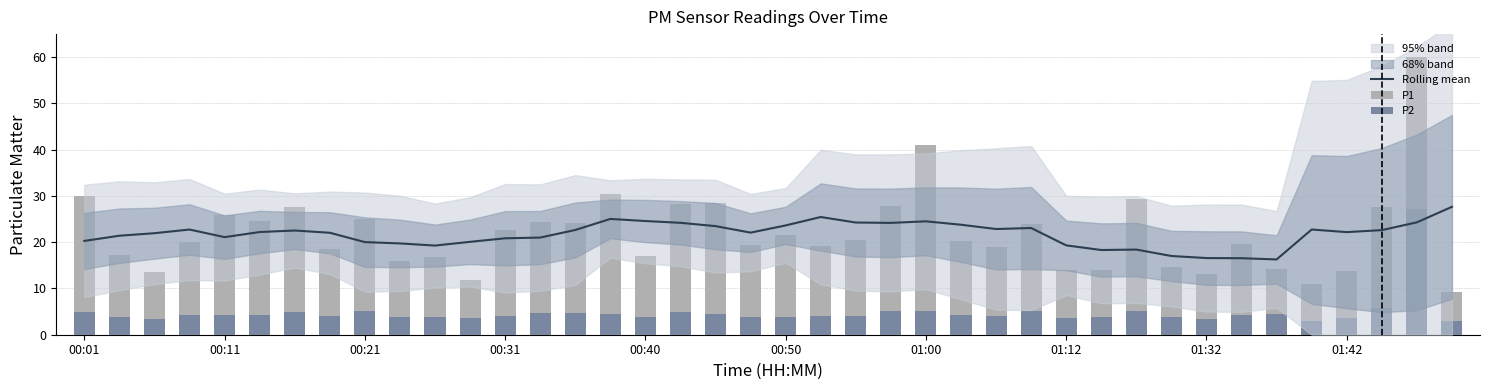

Between 16 and 26, which is larger?

16